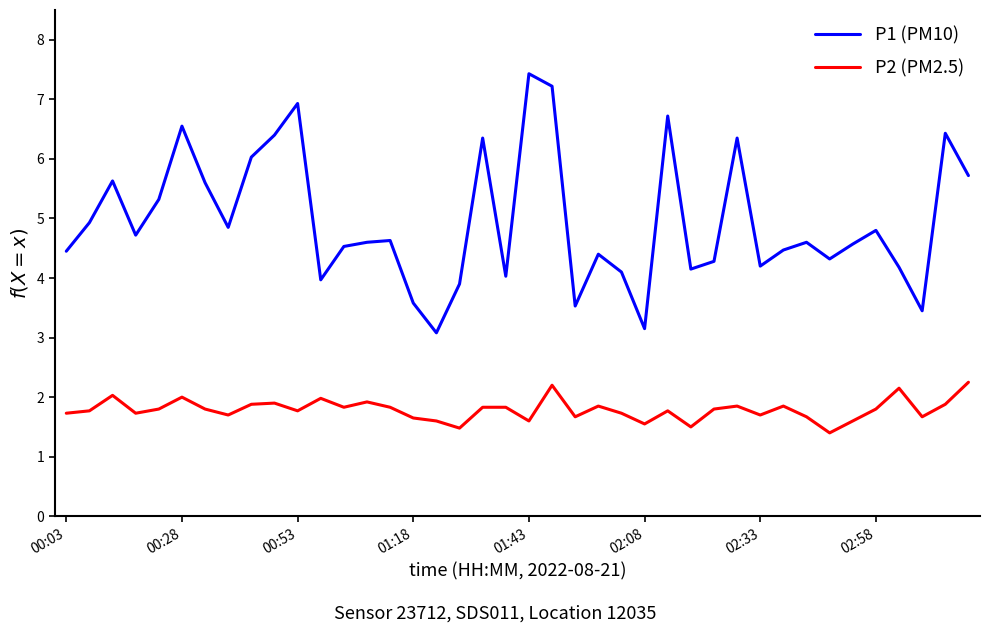

Which series has the widest spread of values?

P1 (PM10)